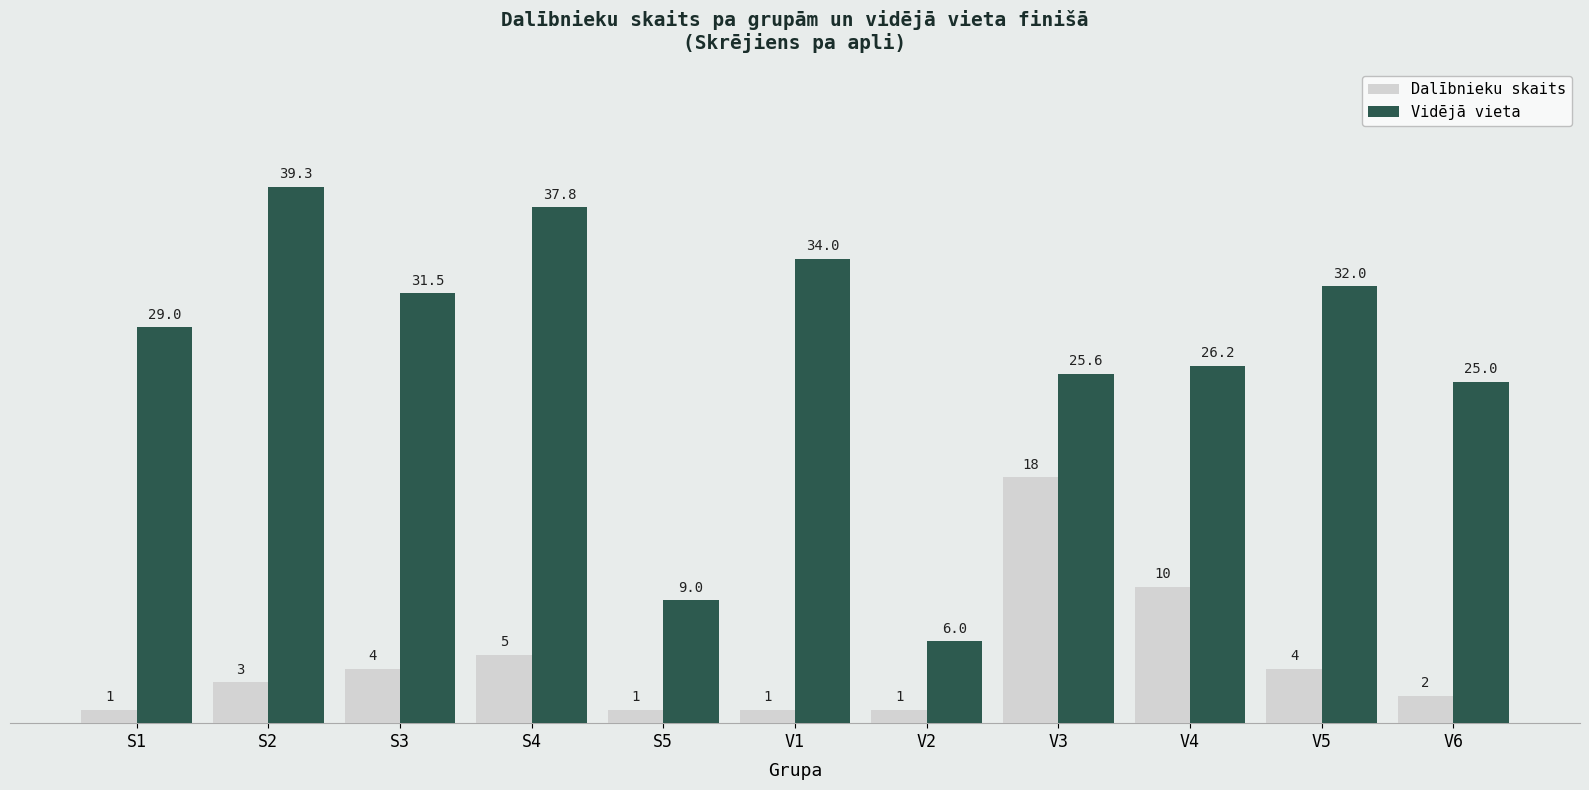

Rank the series by their maximum value, from lowest to highest.

Dalībnieku skaits, Vidējā vieta